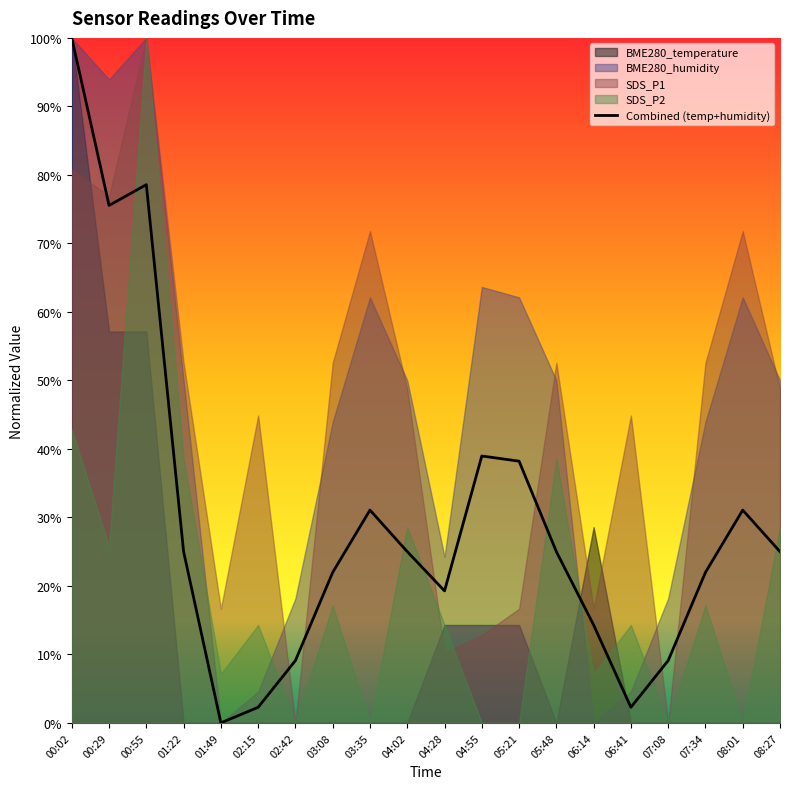

What is the sum of the values at 02:42 and 08:27?

0.3